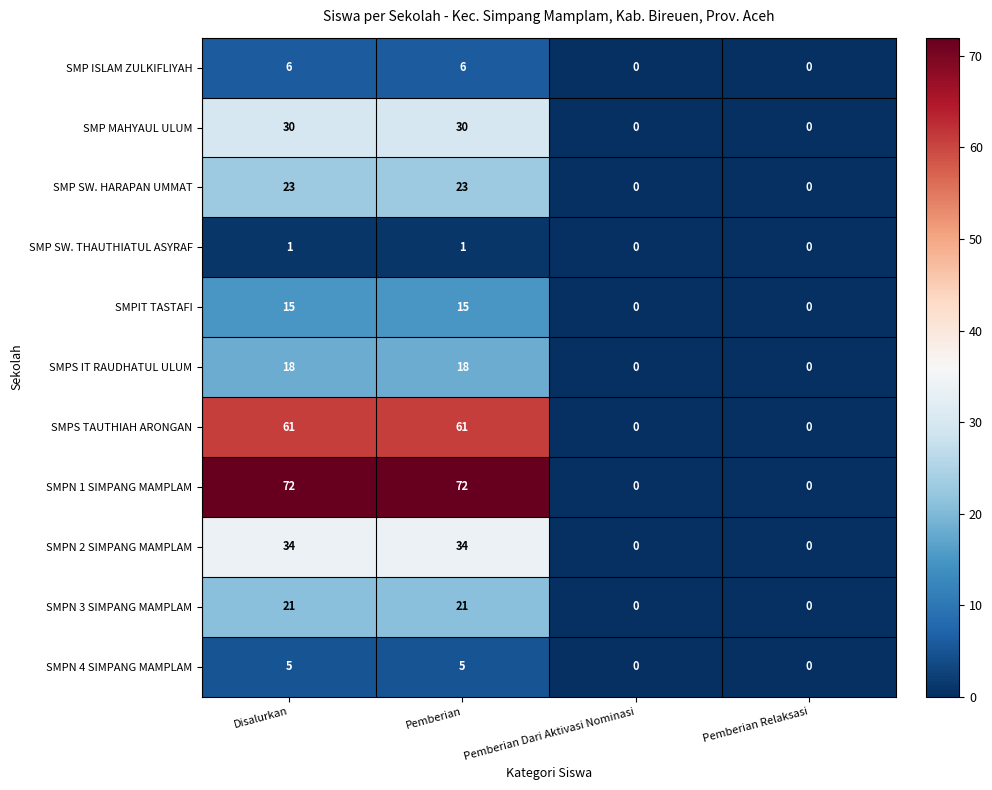

Which series has the largest range (max minus min)?

SMPN 1 SIMPANG MAMPLAM